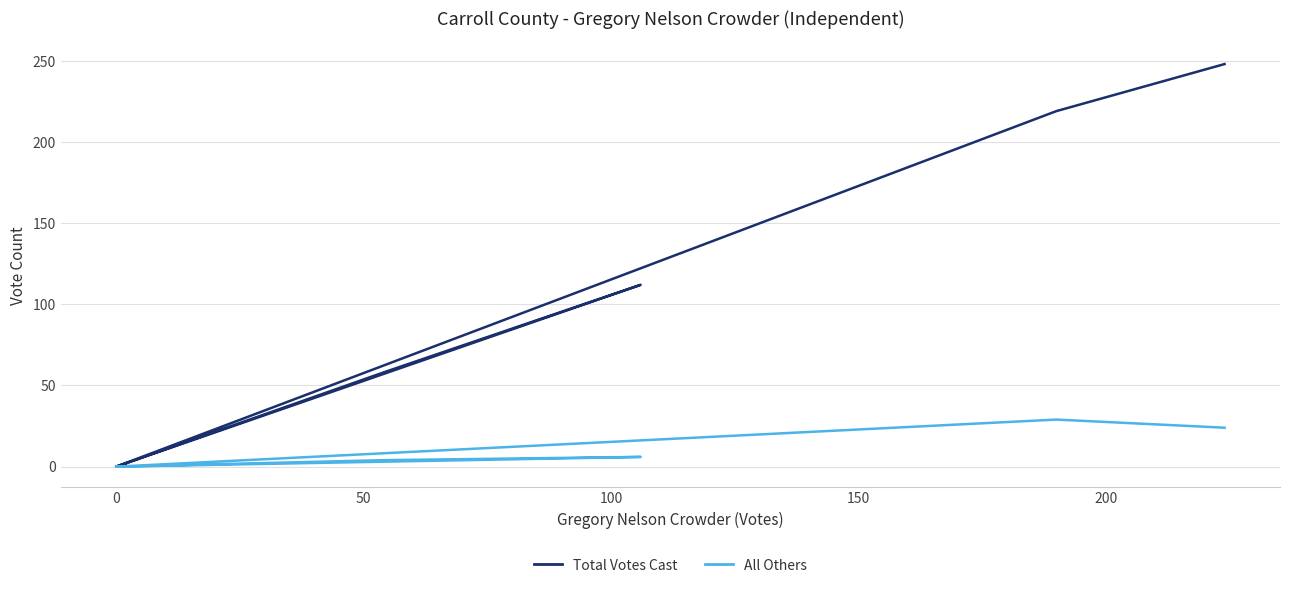

What are all the series names shown in the legend?

Total Votes Cast, All Others